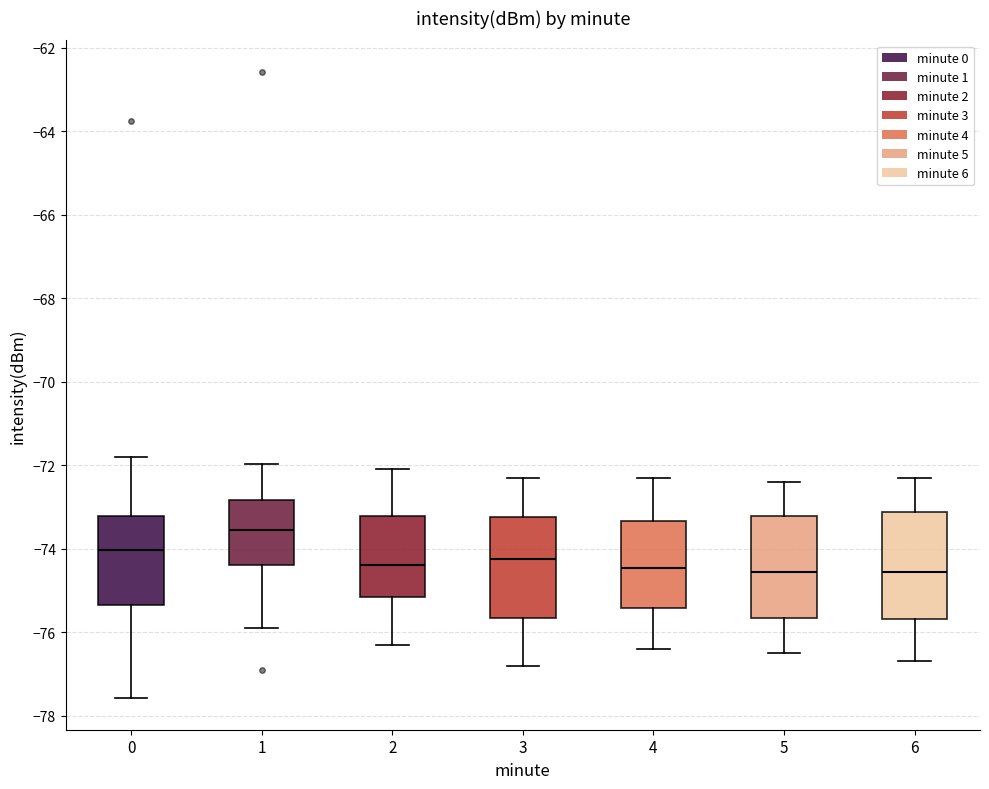

Where does the lower whisker of the box at x = 5 end on the y-axis? The values are not printed on the chart, so give them approximately, as read against the axis.

-76.4